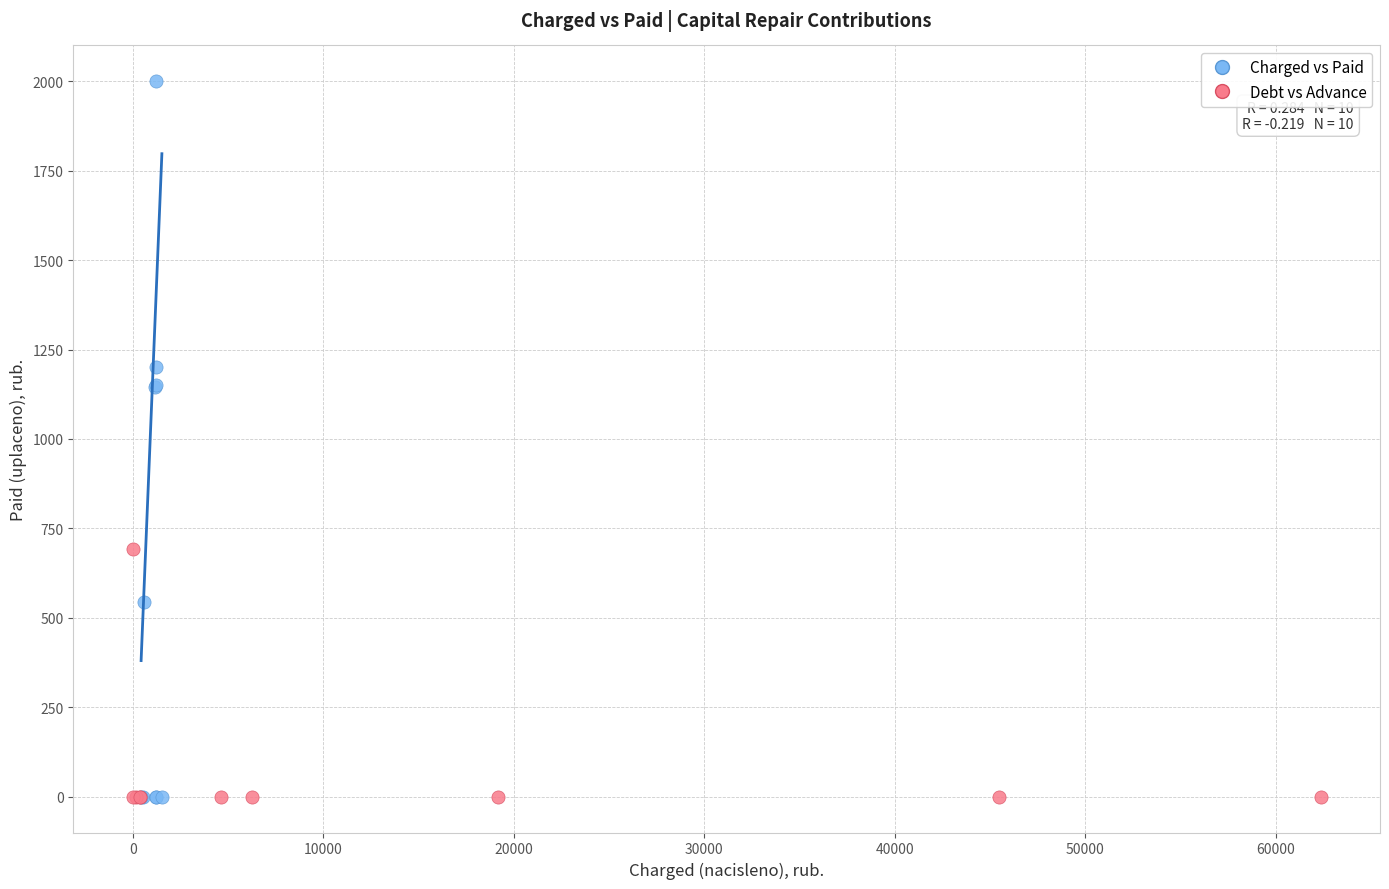

Which series contains the highest Y value?

Charged vs Paid